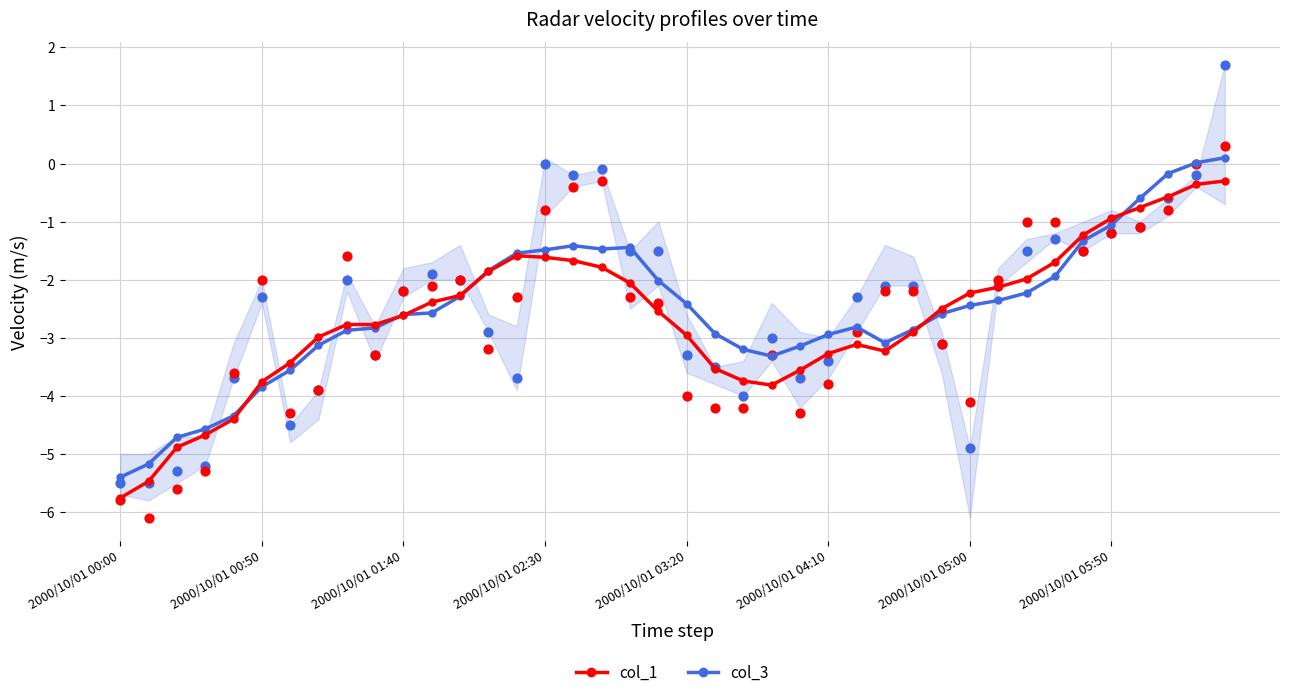

Which series reaches the maximum Y coordinate?

col_3 (smoothed)